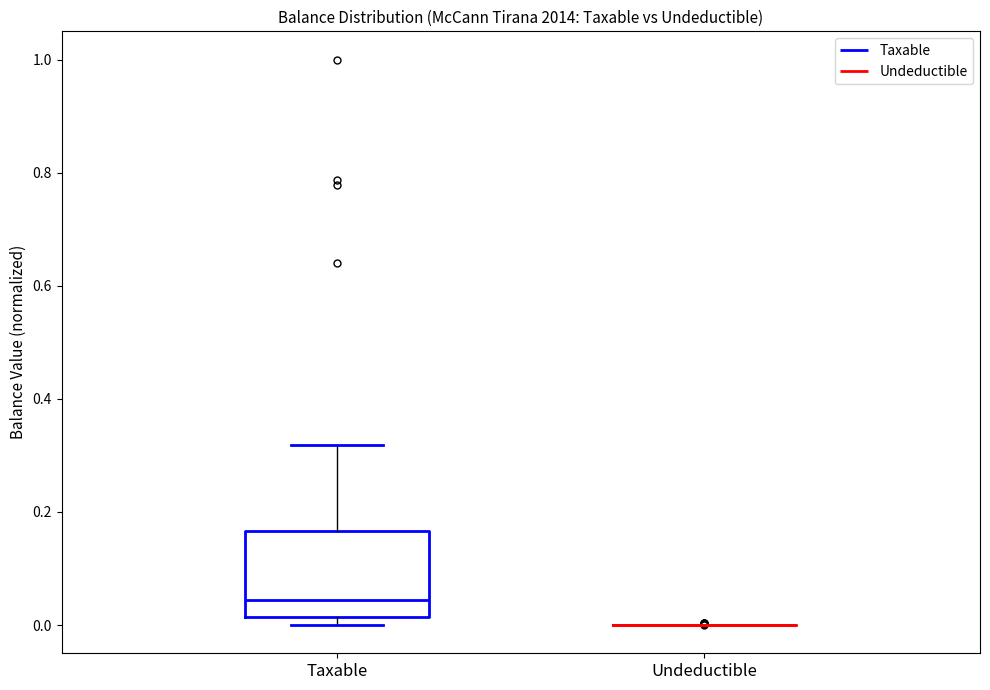

Reading left to right, read every box against the y-axis: the position of its median line, the range the box covers, and the ends of its whiskers. The values are not printed on the chart, so give them approximately, as read against the axis.

Taxable: median 0.04, box 0.02 to 0.16, whiskers 0.00 to 0.32
Undeductible: box collapsed to a line at 0.00, whiskers 0.00 to 0.00